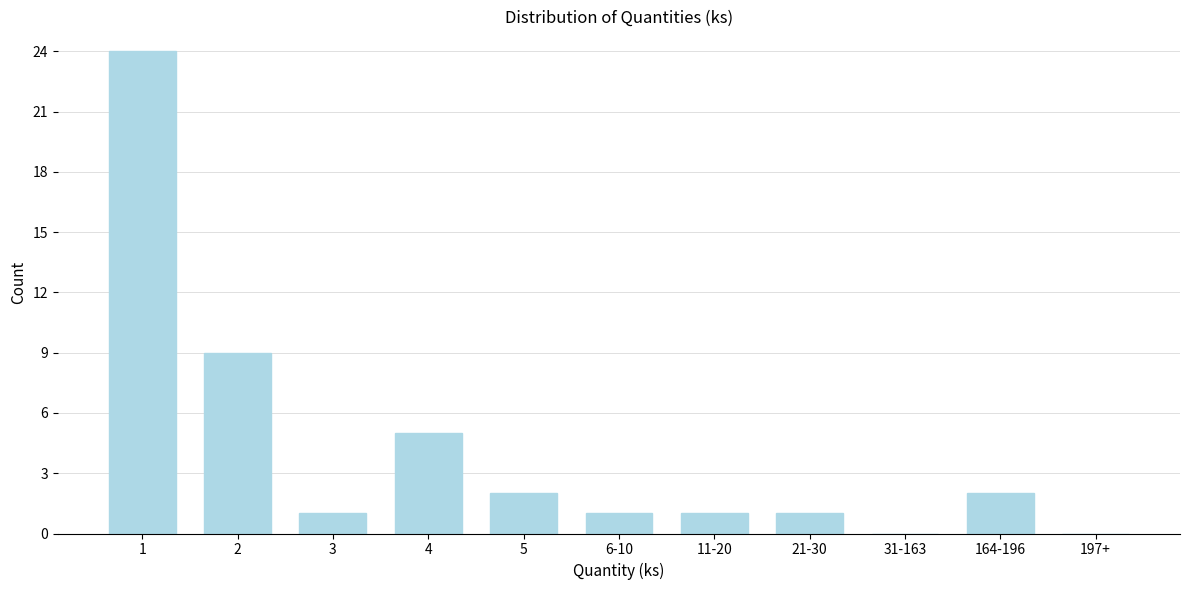

Reading right to left, list all the values displayed in this chart.

197+=0	164-196=2	31-163=0	21-30=1	11-20=1	6-10=1	5=2	4=5	3=1	2=9	1=24